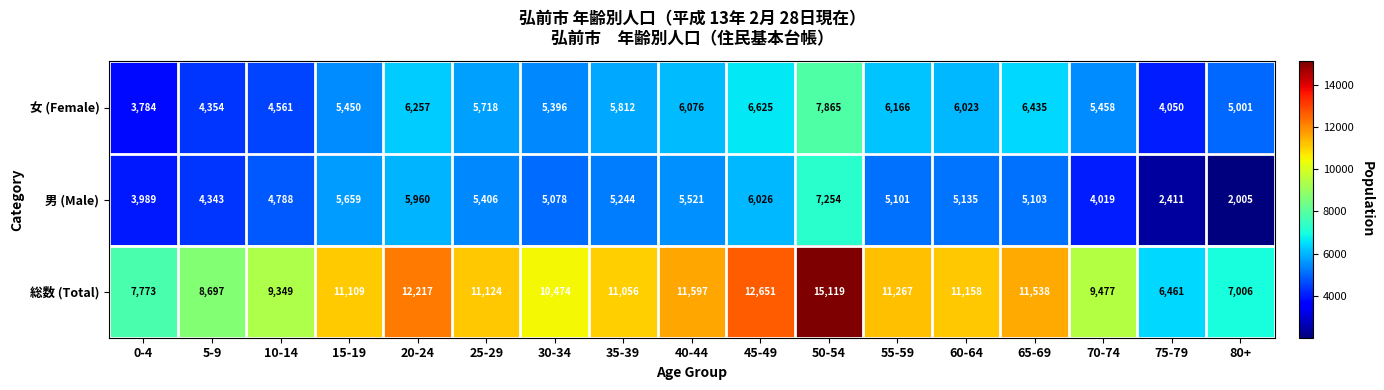

Where is 総数 (Total) nearest to the value 10790?

35-39